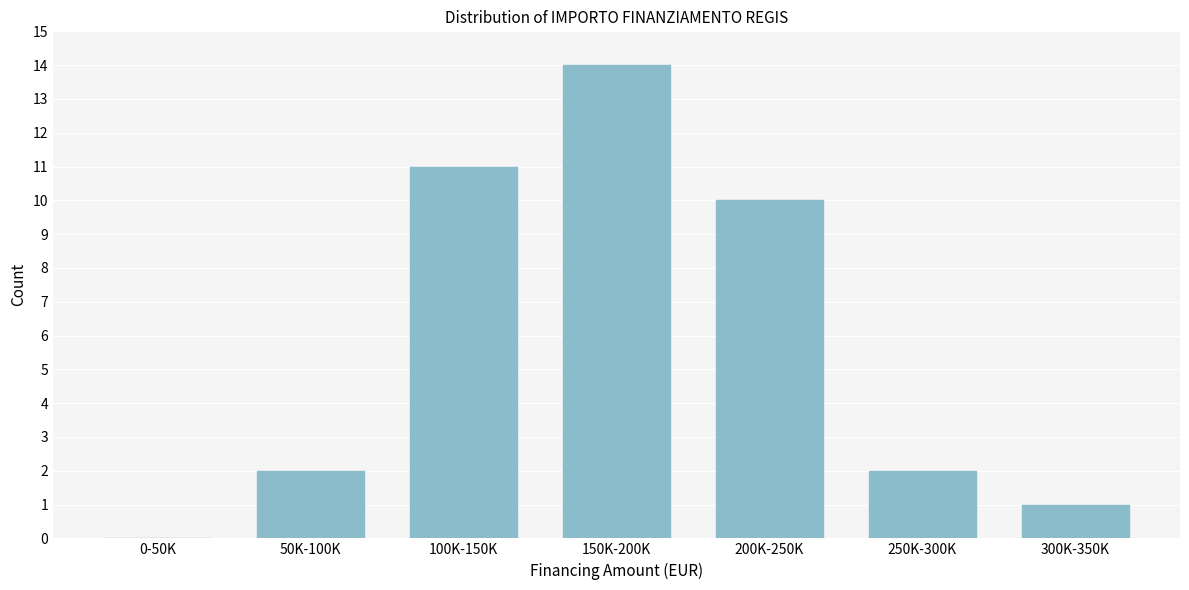

Reading left to right, extract all data points from this chart.

0-50K=0	50K-100K=2	100K-150K=11	150K-200K=14	200K-250K=10	250K-300K=2	300K-350K=1